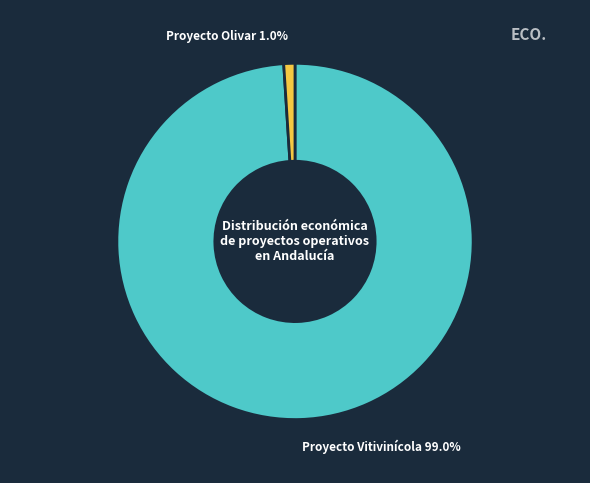

Count the number of slices in the pie.

2